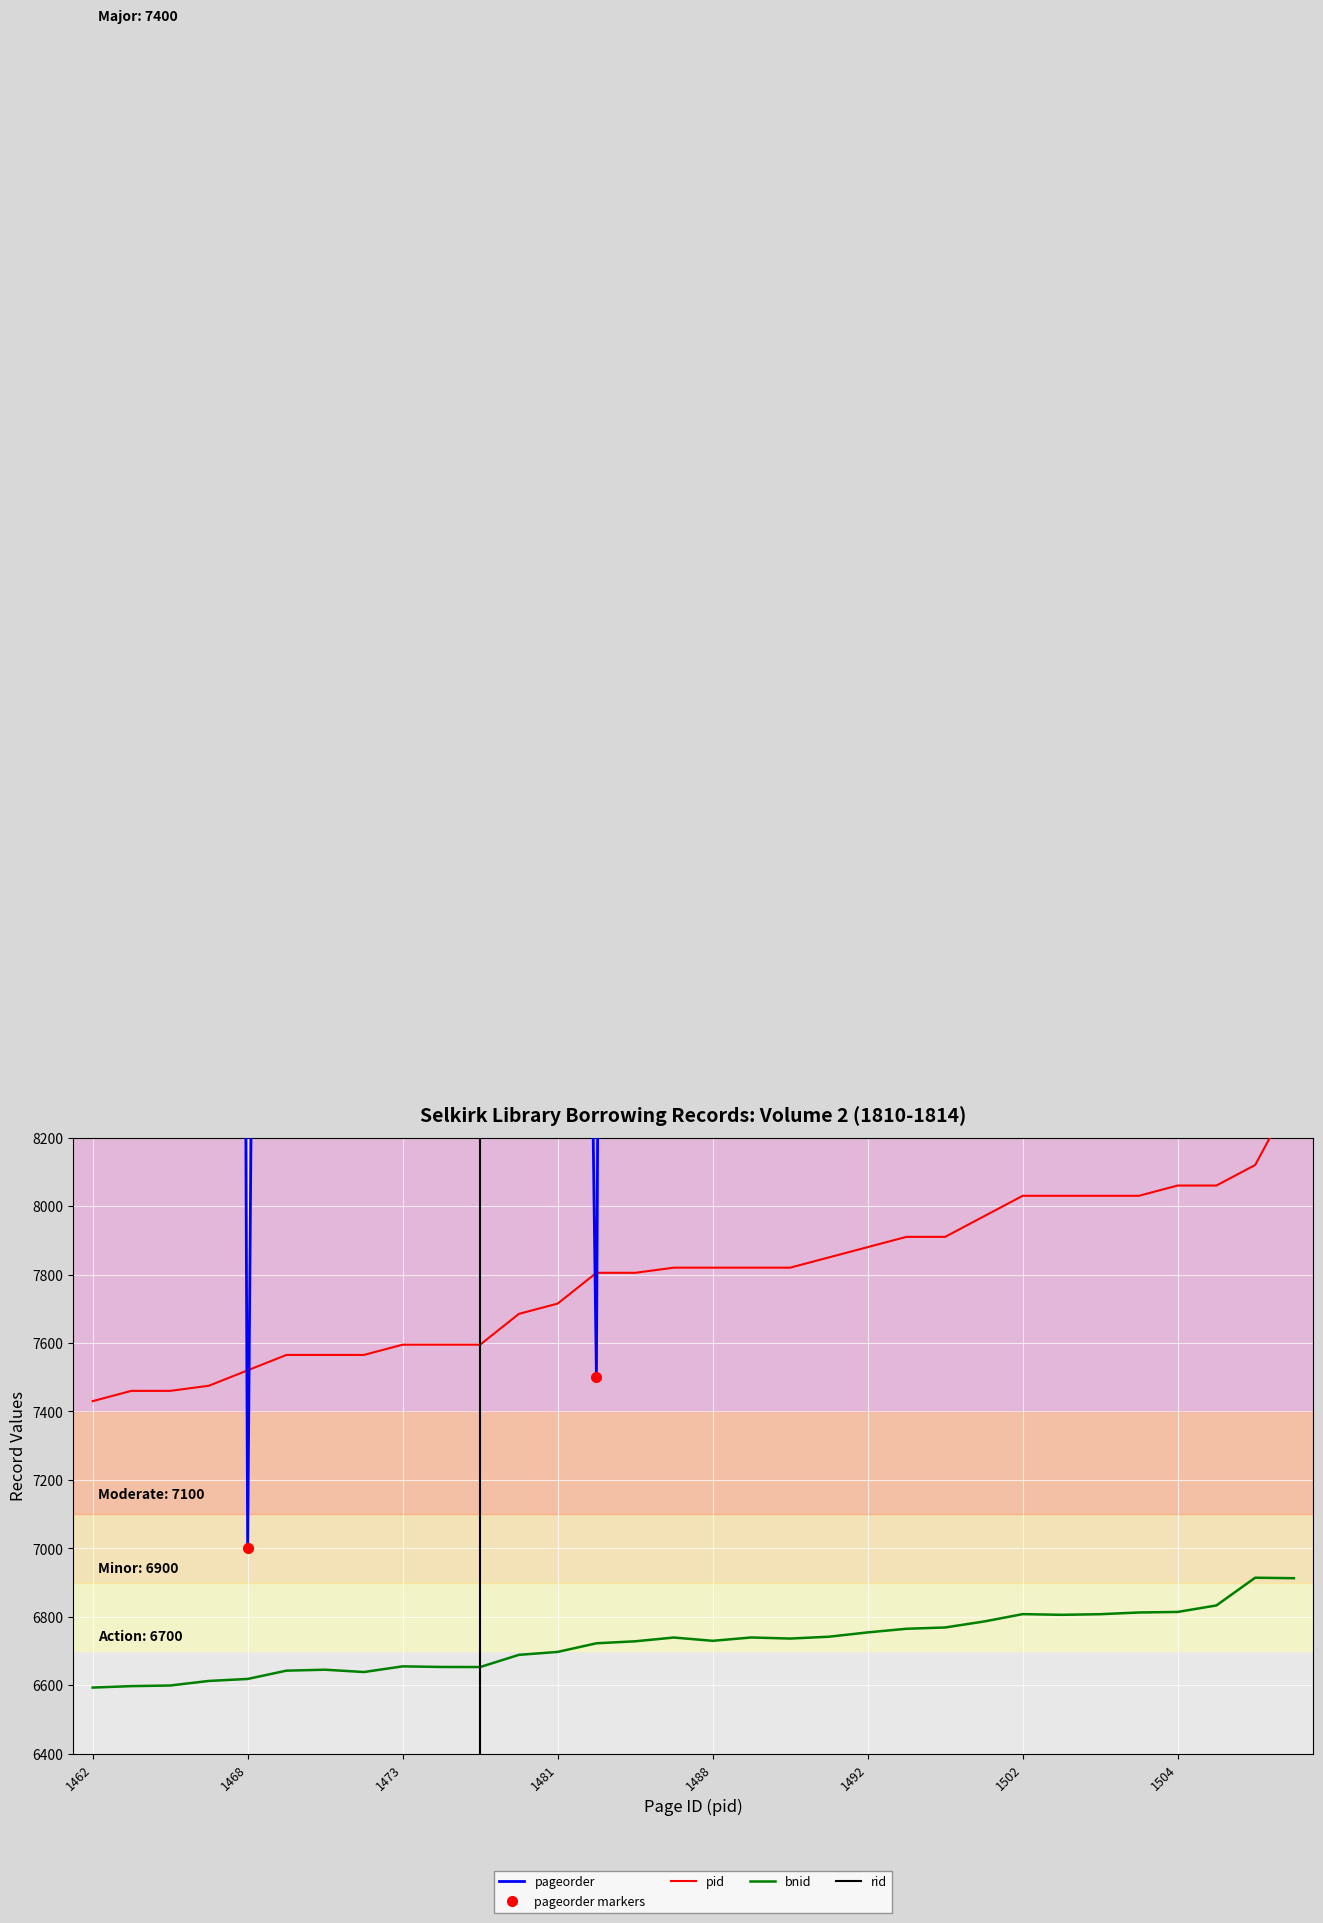

At which category is the sum across all series the highest?

29